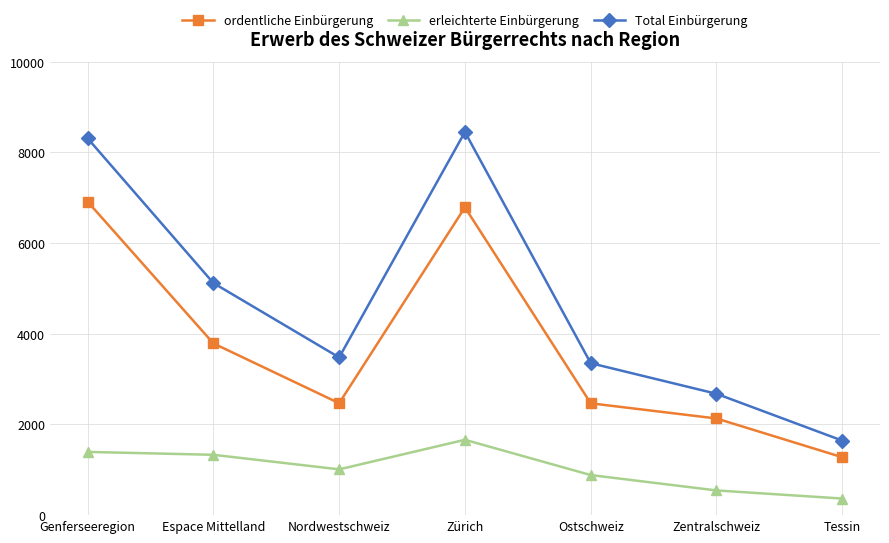

List the series in order of their peak value, lowest first.

erleichterte Einbürgerung, ordentliche Einbürgerung, Total Einbürgerung